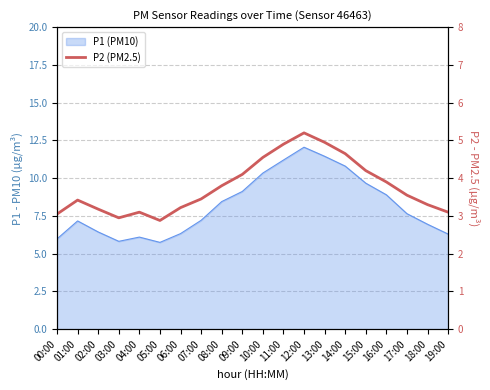

At which label is the value closest to 4?

09:00